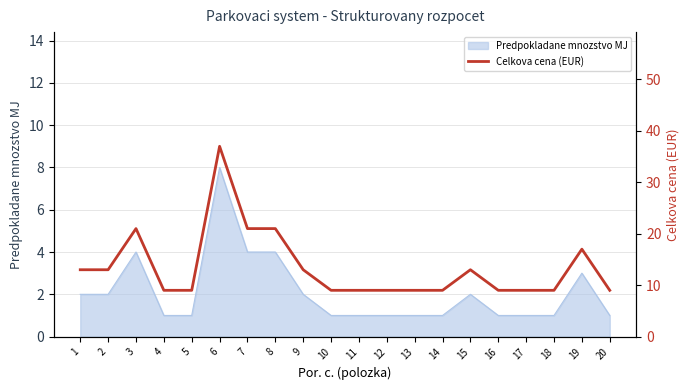

The Predpokladane mnozstvo MJ series shows 1 at 8. True or false?

False